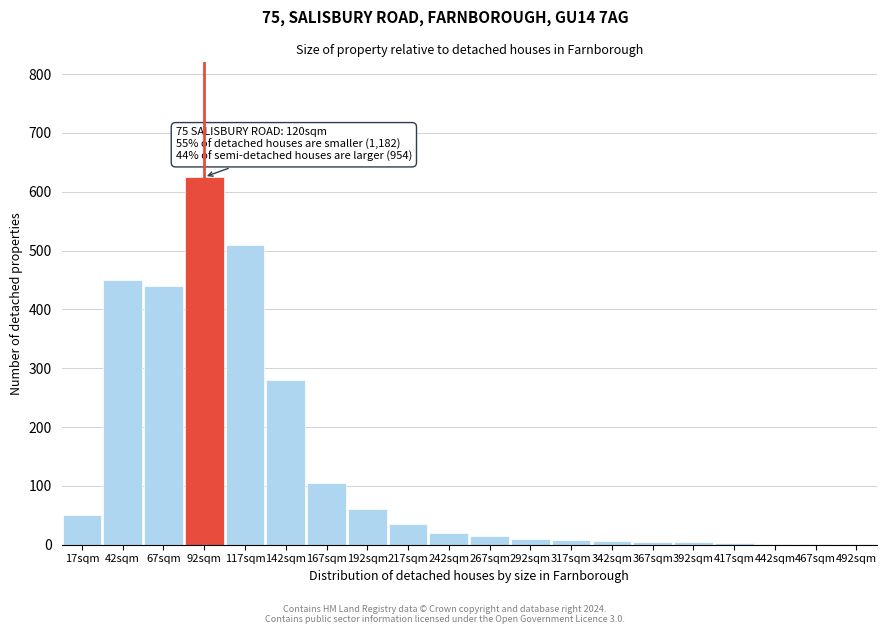

At which label is the value closest to 313?

142sqm